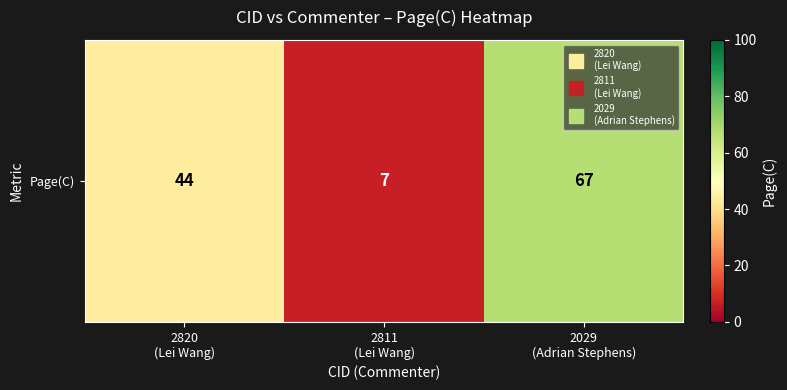

Reading left to right, transcribe all the data shown in this chart.

2820
(Lei Wang)=44	2811
(Lei Wang)=7	2029
(Adrian Stephens)=67